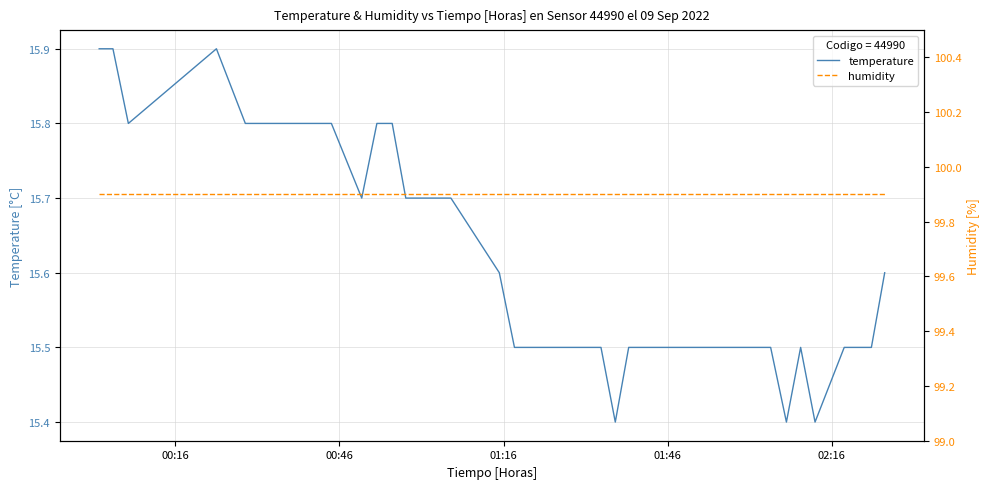

What is the sum of all temperature values?

624.6